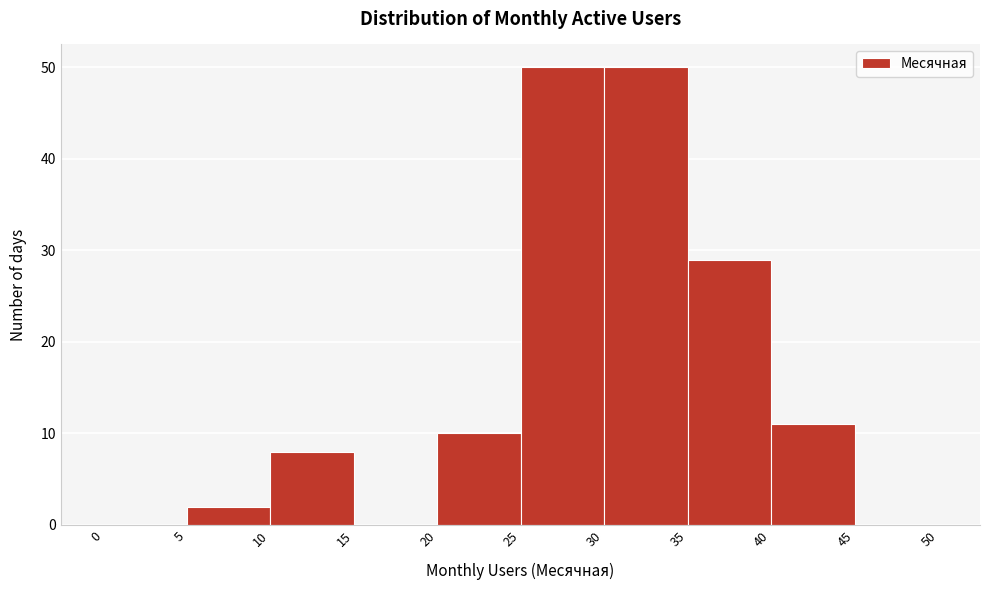

Reading left to right, list every bar in this chart as the range it spans on the x-axis followed by its height. The values are not printed on the chart, so give them approximately, as read against the axis.

0 to 5: 0
5 to 10: 2
10 to 15: 8
15 to 20: 0
20 to 25: 10
25 to 30: 50
30 to 35: 50
35 to 40: 29
40 to 45: 11
45 to 50: 0